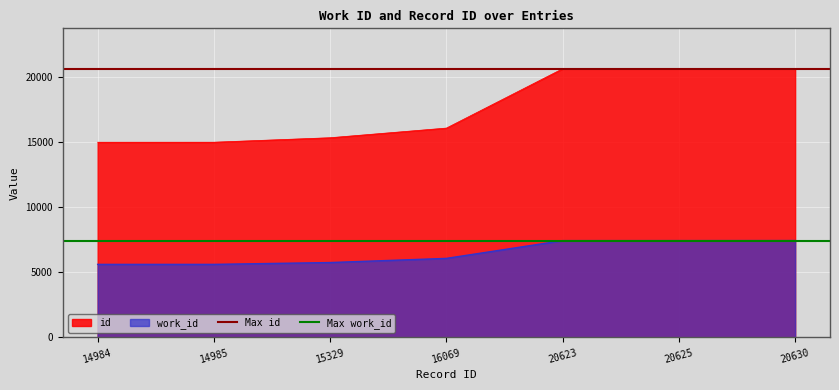

Where is id nearest to the value 17807?

16069